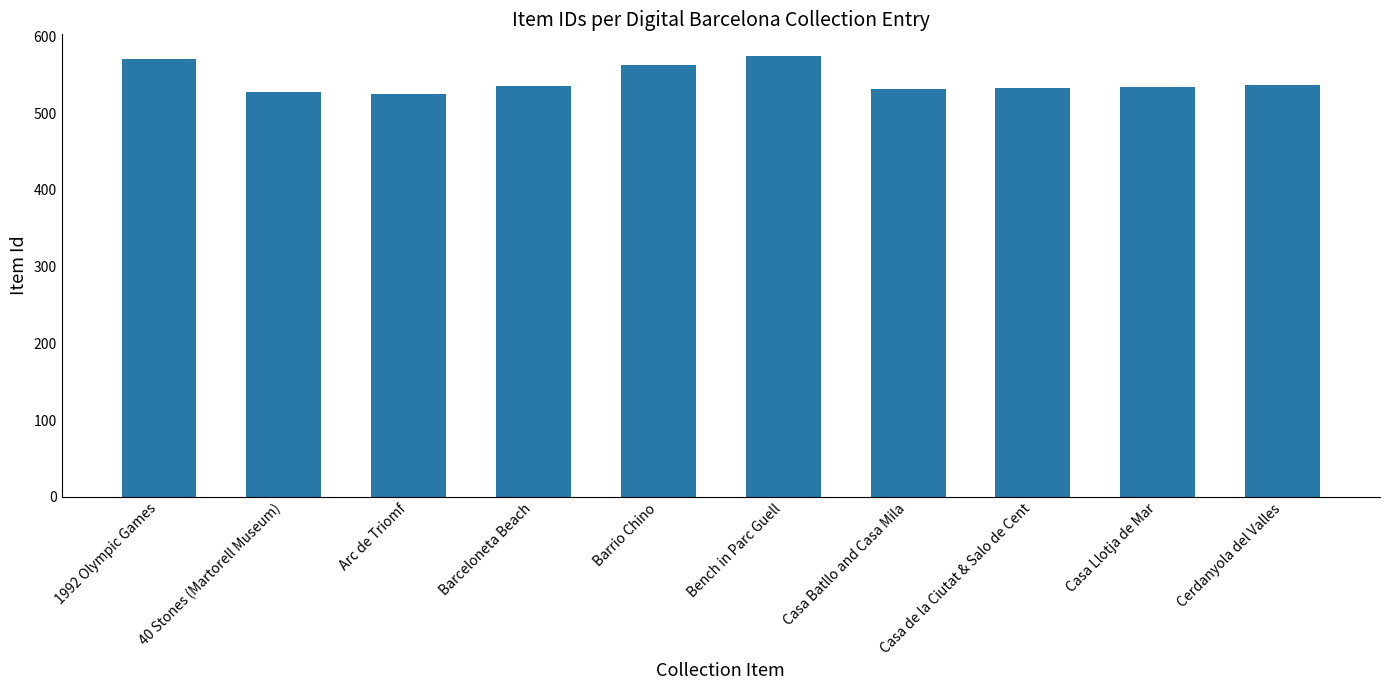

True or false: the data shows 293 at Barrio Chino.

False